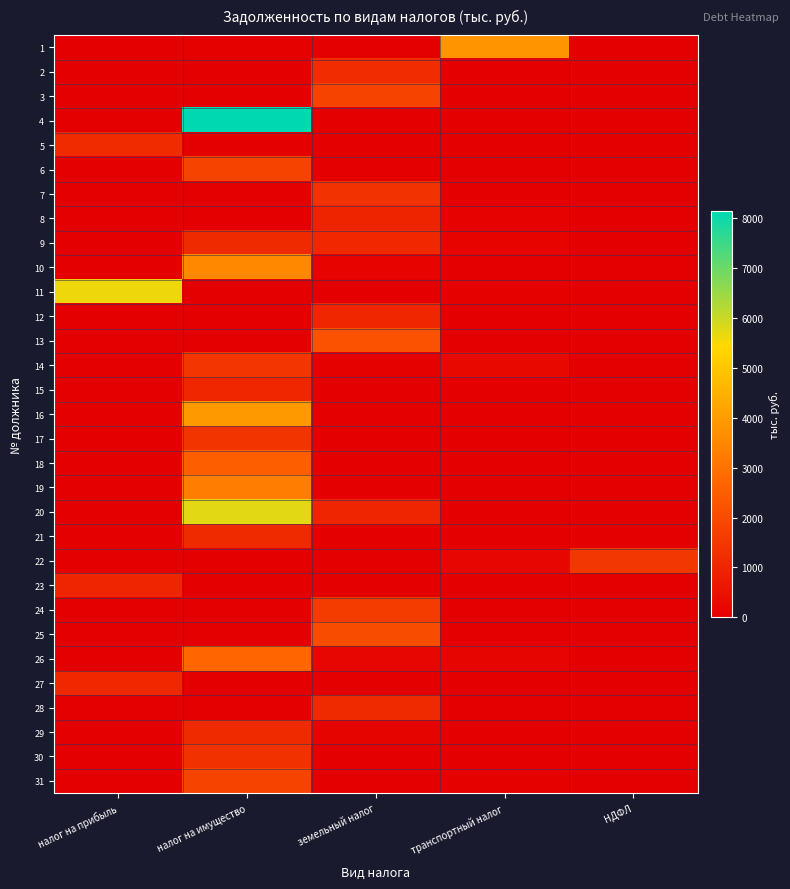

Reading left to right, what are all the values shown in this chart?

1: налог на прибыль=0	налог на имущество=42	земельный налог=0	транспортный налог=3825	НДФЛ=0
2: налог на прибыль=0	налог на имущество=0	земельный налог=1204	транспортный налог=0	НДФЛ=0
3: налог на прибыль=0	налог на имущество=0	земельный налог=1822	транспортный налог=0	НДФЛ=0
4: налог на прибыль=0	налог на имущество=8141	земельный налог=0	транспортный налог=0	НДФЛ=0
5: налог на прибыль=1163	налог на имущество=0	земельный налог=0	транспортный налог=0	НДФЛ=0
6: налог на прибыль=0	налог на имущество=1793	земельный налог=0	транспортный налог=0	НДФЛ=0
7: налог на прибыль=0	налог на имущество=5	земельный налог=1342	транспортный налог=0	НДФЛ=0
8: налог на прибыль=0	налог на имущество=0	земельный налог=968	транспортный налог=71	НДФЛ=0
9: налог на прибыль=0	налог на имущество=1122	земельный налог=1091	транспортный налог=107	НДФЛ=0
10: налог на прибыль=0	налог на имущество=3514	земельный налог=99	транспортный налог=0	НДФЛ=0
11: налог на прибыль=5605	налог на имущество=21	земельный налог=0	транспортный налог=54	НДФЛ=0
12: налог на прибыль=0	налог на имущество=13	земельный налог=1033	транспортный налог=0	НДФЛ=0
13: налог на прибыль=0	налог на имущество=0	земельный налог=2190	транспортный налог=0	НДФЛ=0
14: налог на прибыль=0	налог на имущество=1454	земельный налог=39	транспортный налог=258	НДФЛ=0
15: налог на прибыль=0	налог на имущество=1024	земельный налог=0	транспортный налог=19	НДФЛ=0
16: налог на прибыль=0	налог на имущество=3943	земельный налог=0	транспортный налог=0	НДФЛ=0
17: налог на прибыль=0	налог на имущество=1412	земельный налог=0	транспортный налог=0	НДФЛ=0
18: налог на прибыль=0	налог на имущество=2517	земельный налог=0	транспортный налог=0	НДФЛ=0
19: налог на прибыль=0	налог на имущество=3263	земельный налог=0	транспортный налог=0	НДФЛ=0
20: налог на прибыль=0	налог на имущество=5739	земельный налог=986	транспортный налог=16	НДФЛ=0
21: налог на прибыль=0	налог на имущество=1114	земельный налог=0	транспортный налог=0	НДФЛ=0
22: налог на прибыль=0	налог на имущество=2	земельный налог=1	транспортный налог=195	НДФЛ=1467
23: налог на прибыль=1016	налог на имущество=0	земельный налог=0	транспортный налог=0	НДФЛ=0
24: налог на прибыль=0	налог на имущество=0	земельный налог=1594	транспортный налог=0	НДФЛ=0
25: налог на прибыль=0	налог на имущество=1	земельный налог=2023	транспортный налог=0	НДФЛ=0
26: налог на прибыль=0	налог на имущество=2732	земельный налог=220	транспортный налог=161	НДФЛ=0
27: налог на прибыль=1092	налог на имущество=0	земельный налог=0	транспортный налог=0	НДФЛ=0
28: налог на прибыль=0	налог на имущество=0	земельный налог=1127	транспортный налог=0	НДФЛ=0
29: налог на прибыль=0	налог на имущество=1112	земельный налог=130	транспортный налог=0	НДФЛ=0
30: налог на прибыль=0	налог на имущество=1314	земельный налог=0	транспортный налог=0	НДФЛ=0
31: налог на прибыль=0	налог на имущество=1832	земельный налог=19	транспортный налог=37	НДФЛ=0